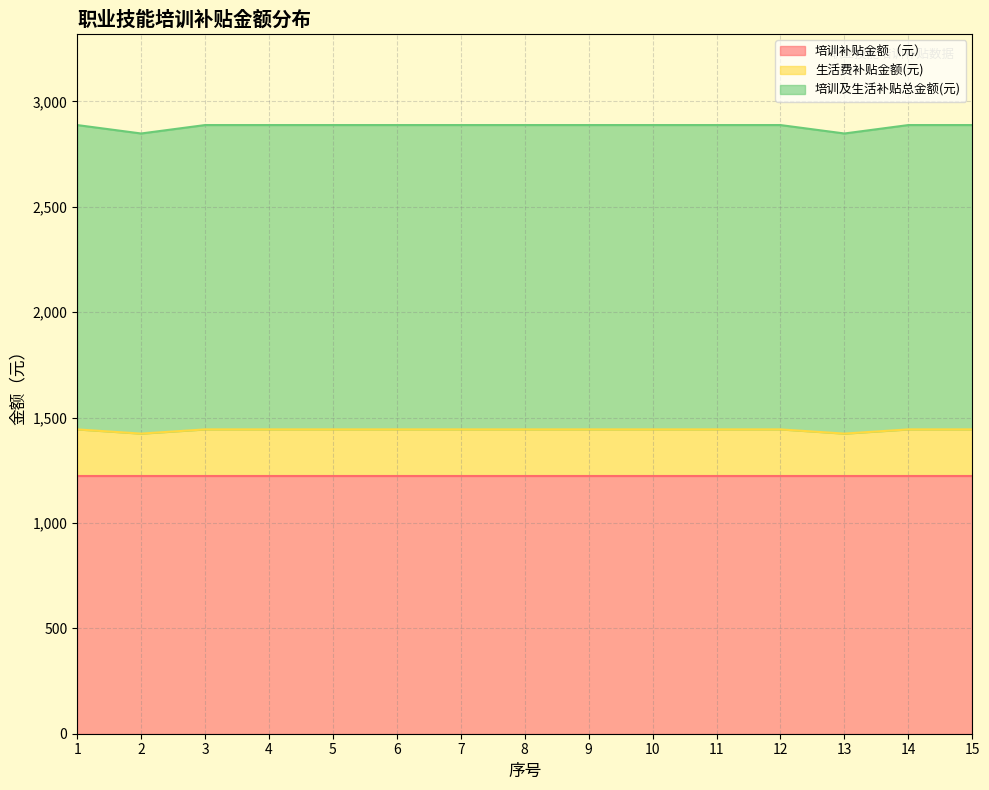

Between 5 and 6, which series saw the biggest shift?

生活费补贴金额(元)